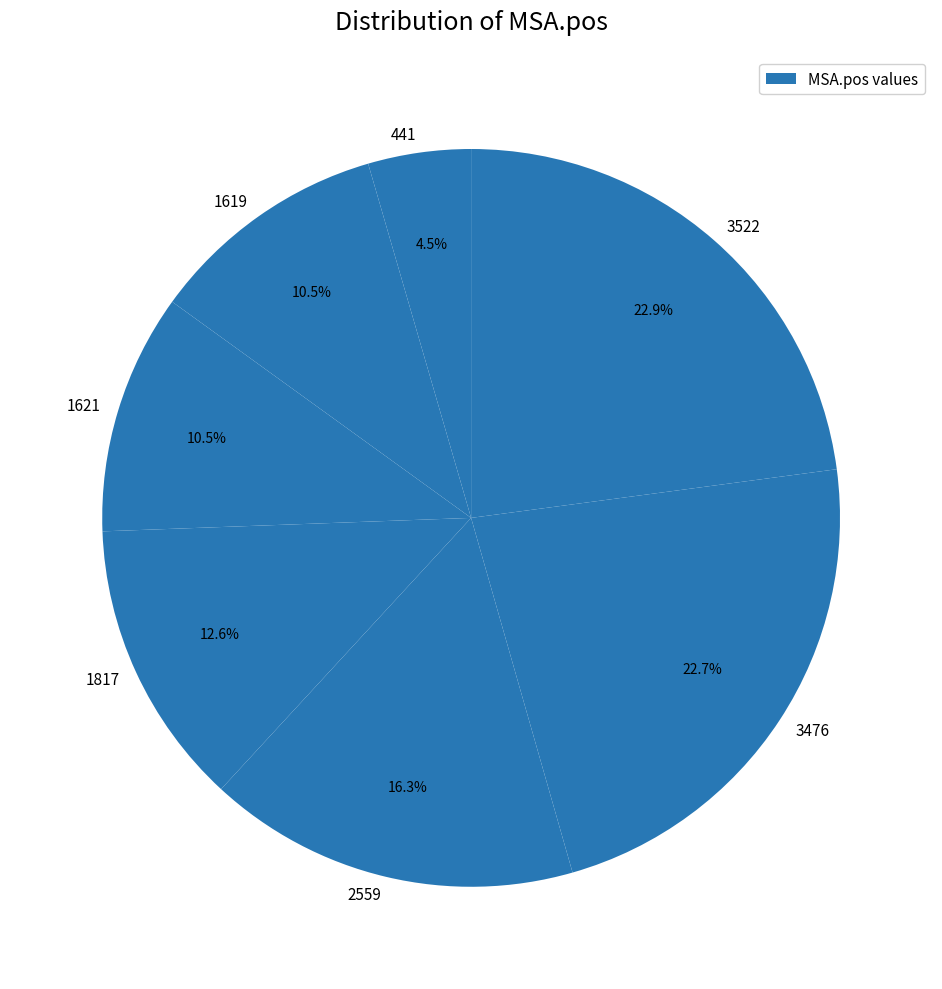

Count the number of slices in the pie.

7